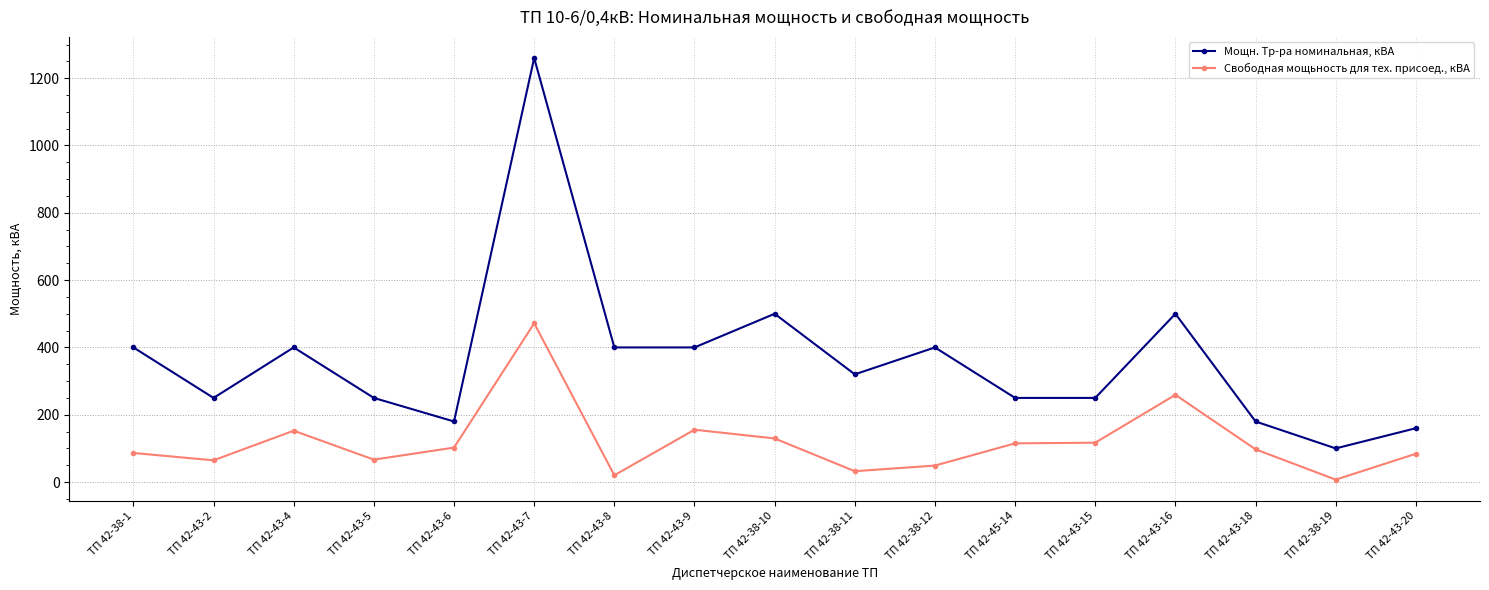

Which series has the largest range (max minus min)?

Мощн. Тр-ра номинальная, кВА